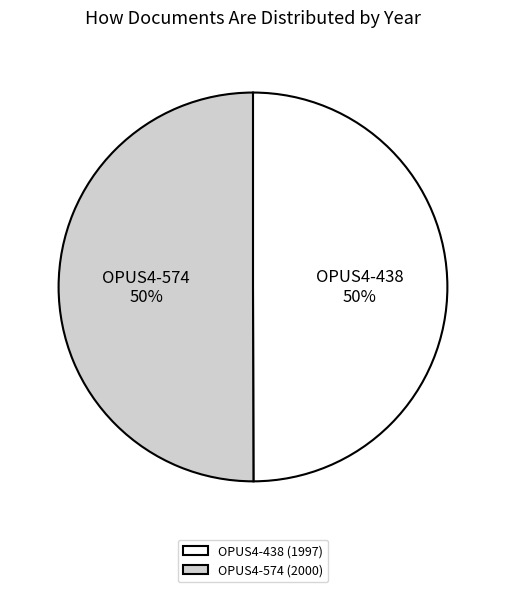

To the nearest percent, what is the average slice percentage?

50%